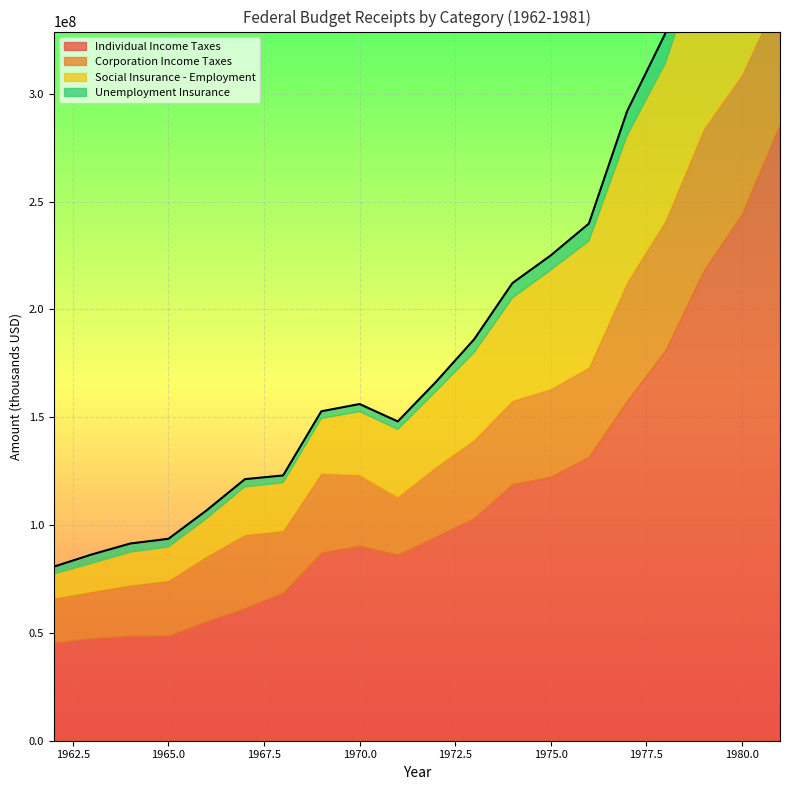

Reading left to right, extract all data points from this chart.

Individual Income Taxes: 45571090	47587746	48696942	48791672	55446121	61525756	68725513	87248949	90411787	86230010	94736616	103245521	118951631	122385980	131602555	157626065	180987774	217840966	244068898	285917100
Corporation Income Taxes: 20522658	21578900	23492522	25460945	30073028	33971357	28664673	36677558	32829330	26784575	32165916	36152530	38619654	40621179	41408703	54892364	59951866	65676588	64599673	61137136
Social Insurance - Employment: 11266775	13117150	15241969	15567196	17555805	22197001	22265430	25483737	29395673	31354230	35131725	40703177	47777693	55207357	58702724	68031819	73140785	83410010	96580697	117757123
Unemployment Insurance: 3336514	4111983	3996660	3802568	3755331	3575386	3345622	3328496	3464281	3673955	4356670	6051483	6836546	6770705	8053658	11311506	13849598	15386733	15335788	15762948